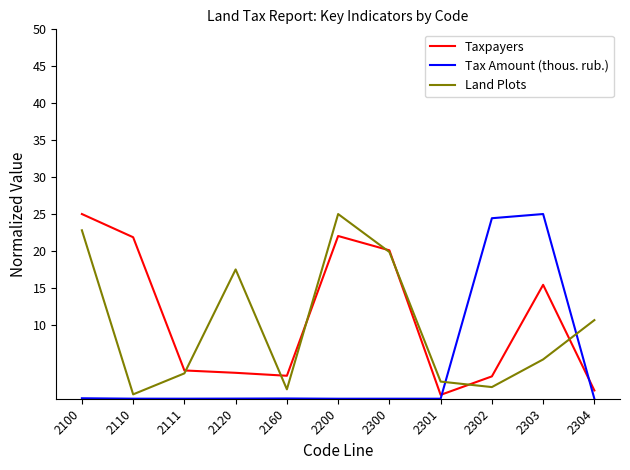

Does the chart have visible grid lines?

No